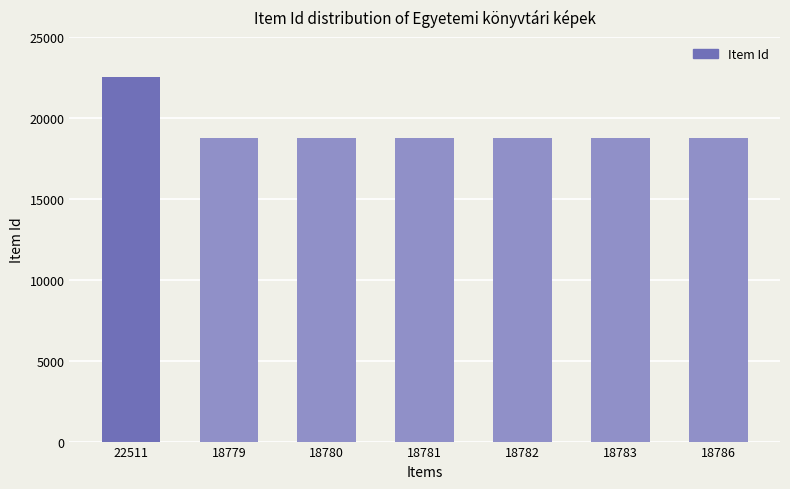

Which label corresponds to the largest value in the chart?

22511